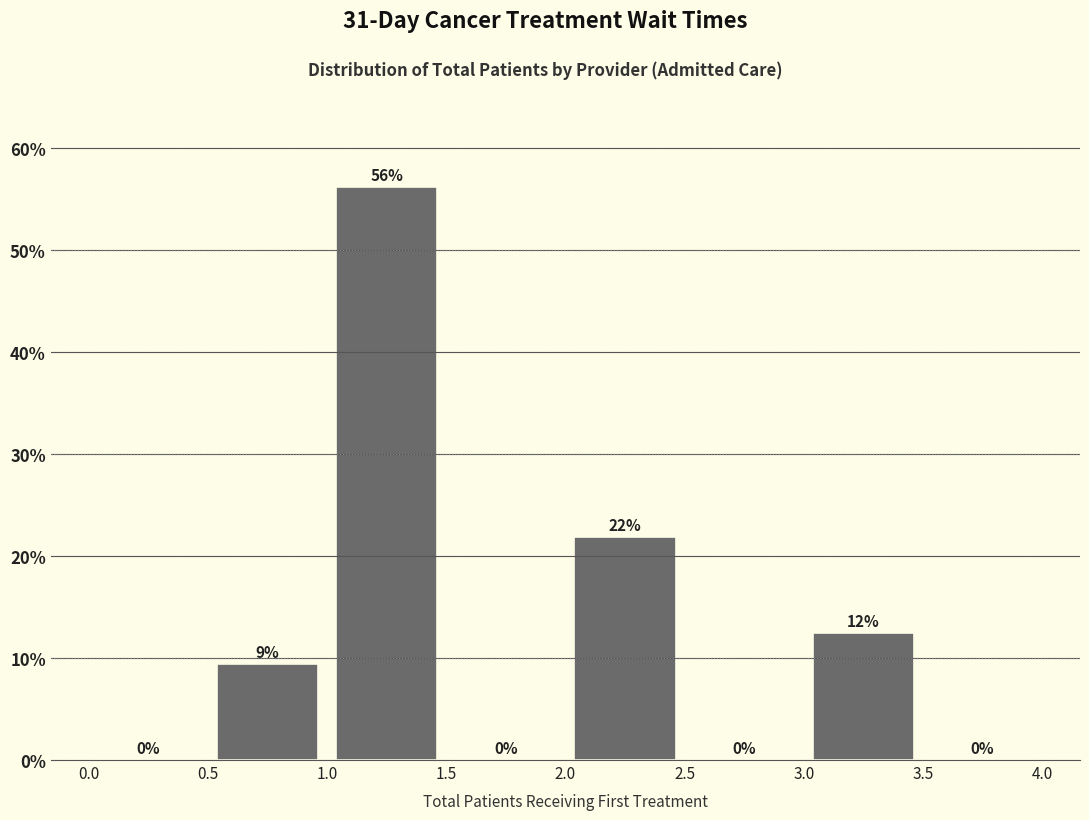

Over which range of the x-axis is the bar tallest?

1.0 to 1.5